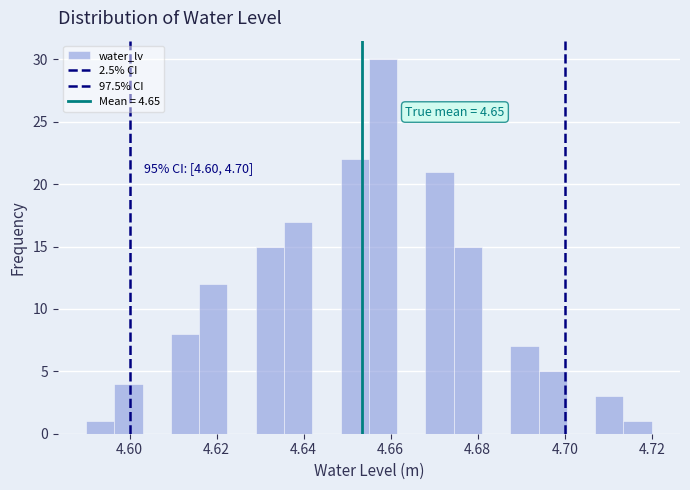

Read against the x-axis, roughly where is the centre of the tallest bar?

4.658